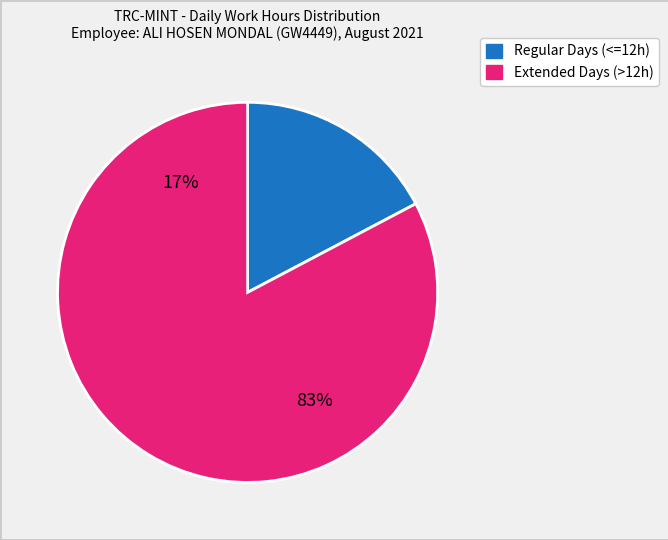

True or false: Day 10 accounts for 1% of the total.

False